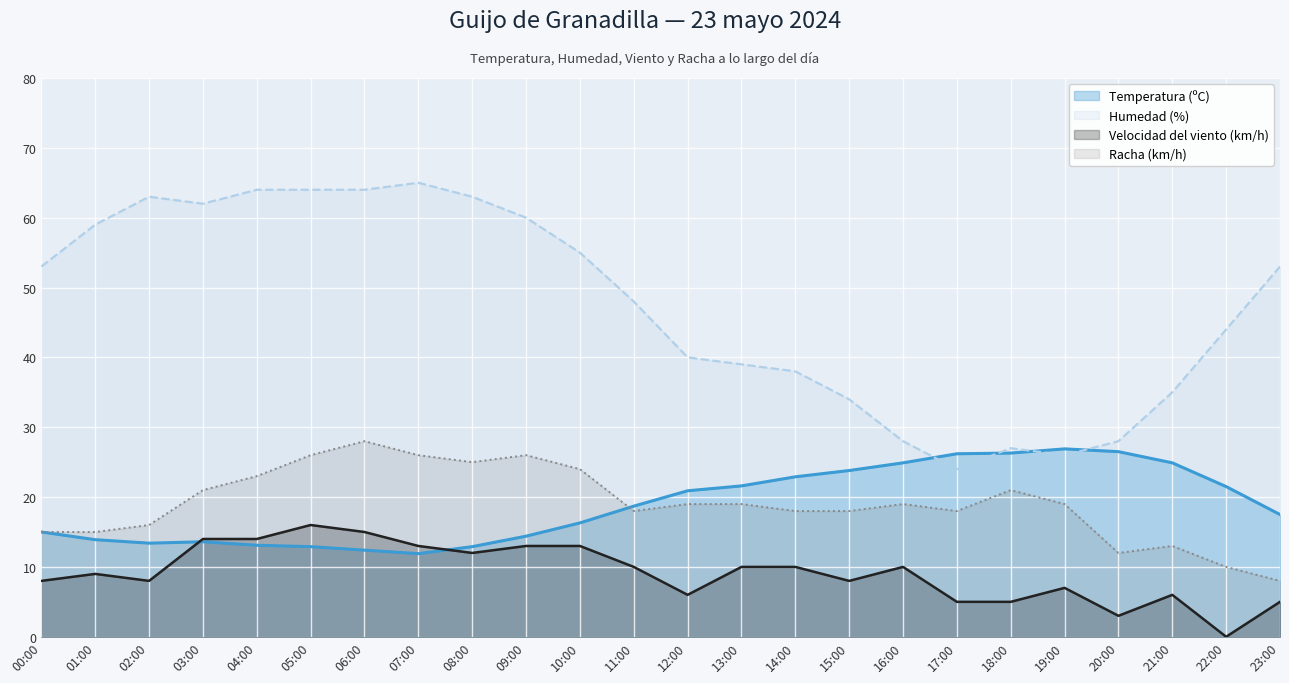

Is the value of Racha (km/h) at 20:00 greater than the value of Velocidad del viento (km/h) at 16:00?

Yes